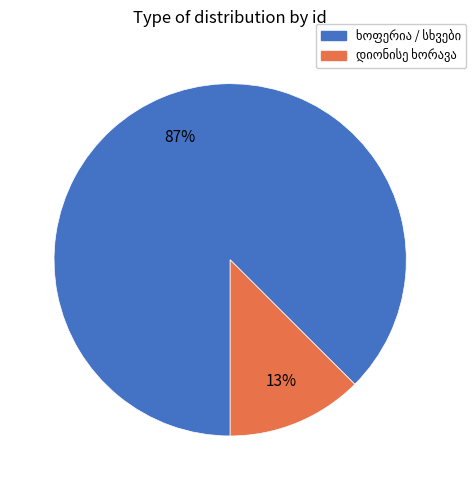

To the nearest percent, what is the average slice percentage?

50%